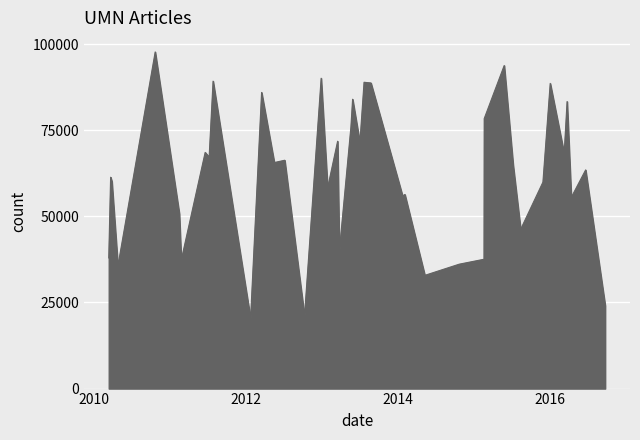

What is the minimum value shown in the chart?

20350